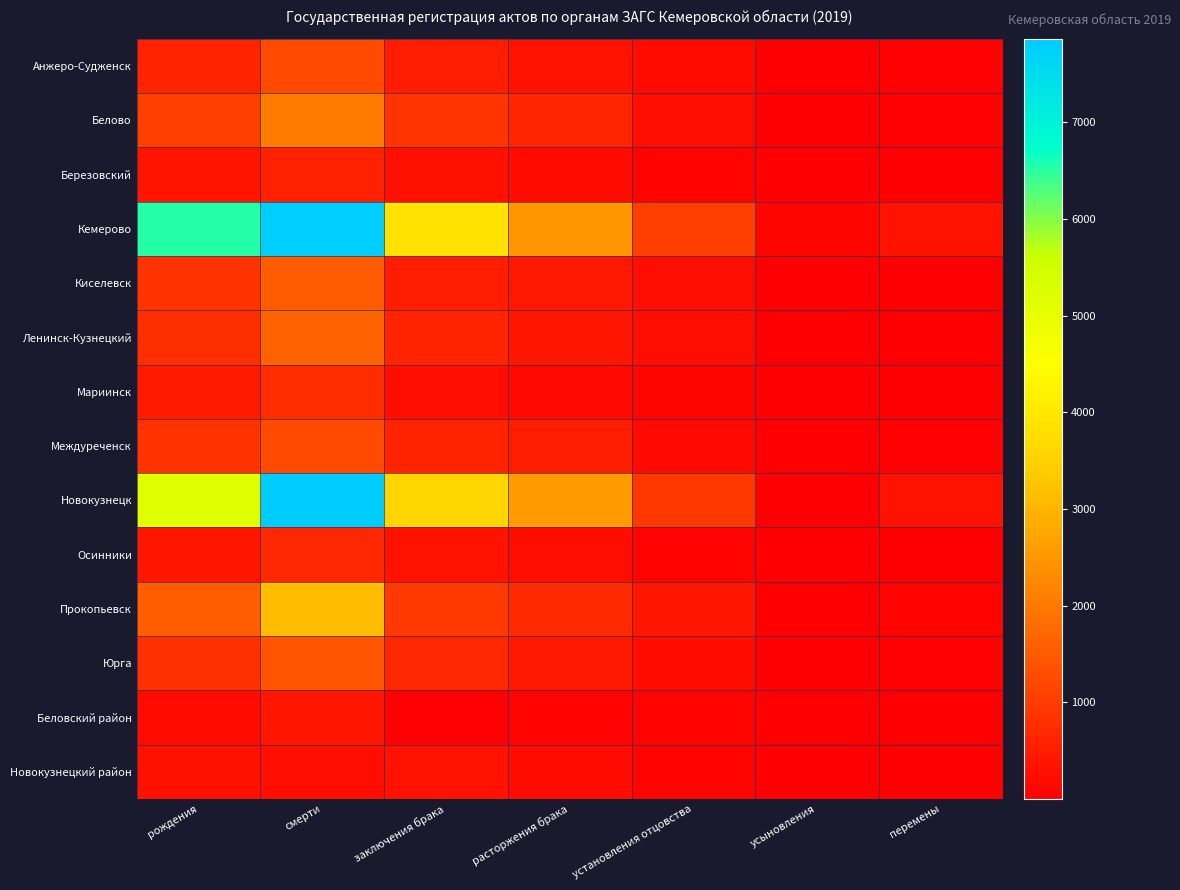

At how many categories does at least one series exceed 4220?

2